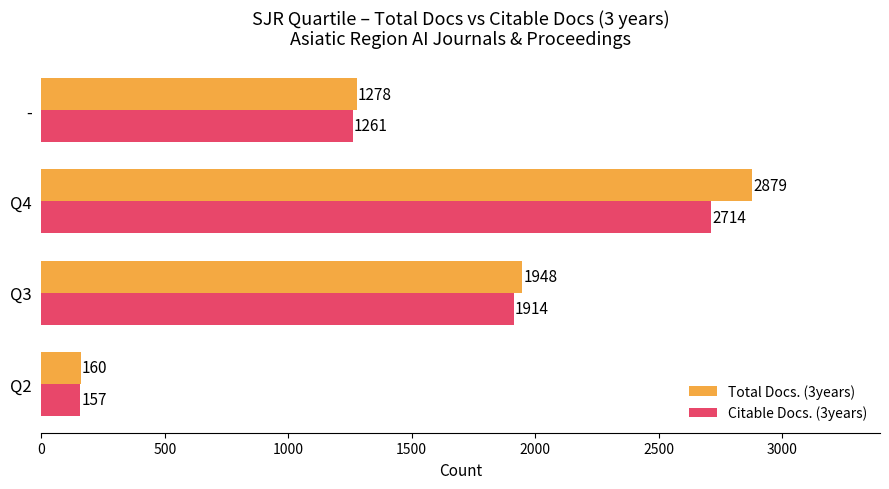

At which category is the sum across all series the highest?

Q4